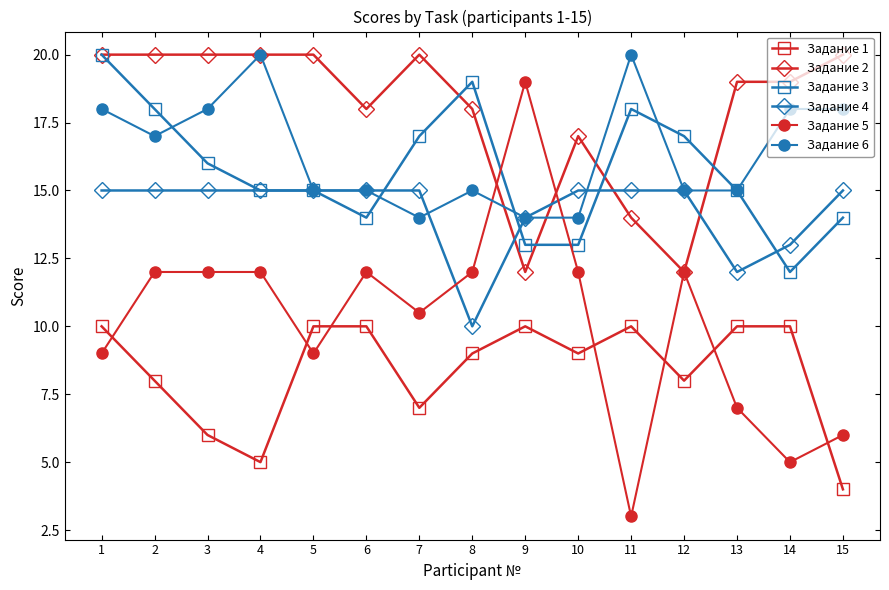

Rank the series at 10 from lowest to highest value.

Задание 1, Задание 5, Задание 3, Задание 6, Задание 4, Задание 2